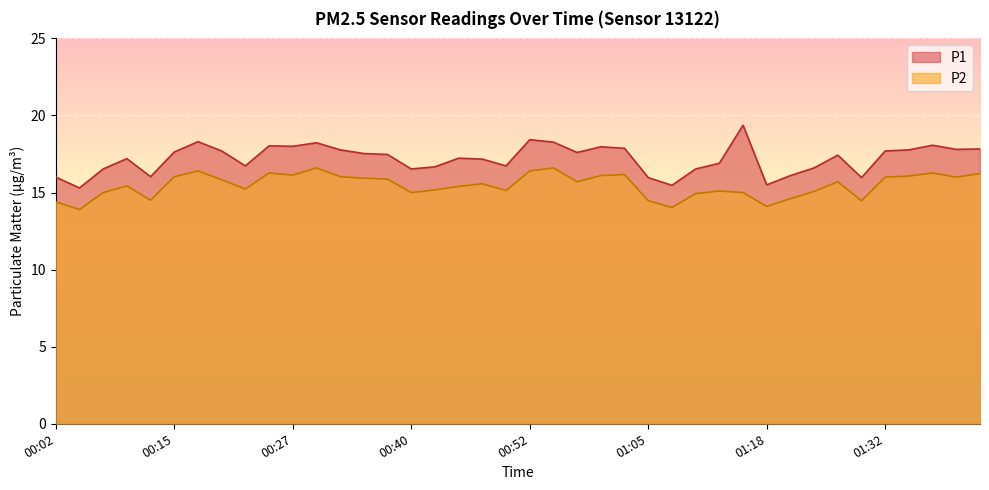

Which series has the largest range (max minus min)?

P1